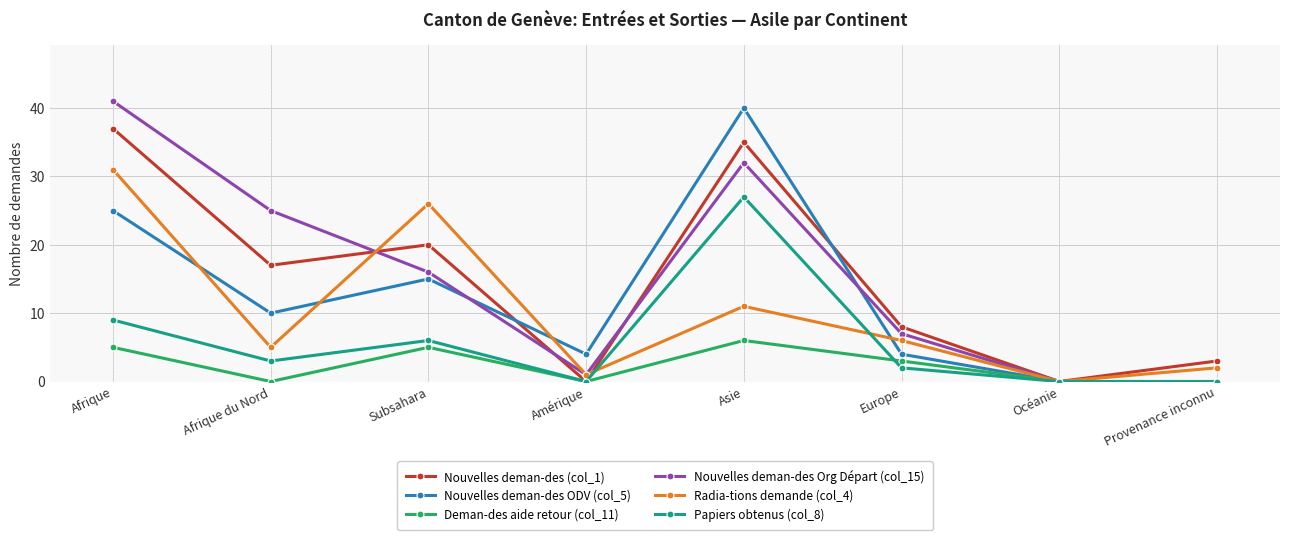

Where is Nouvelles deman-des (col_1) nearest to the value 18?

Afrique du Nord